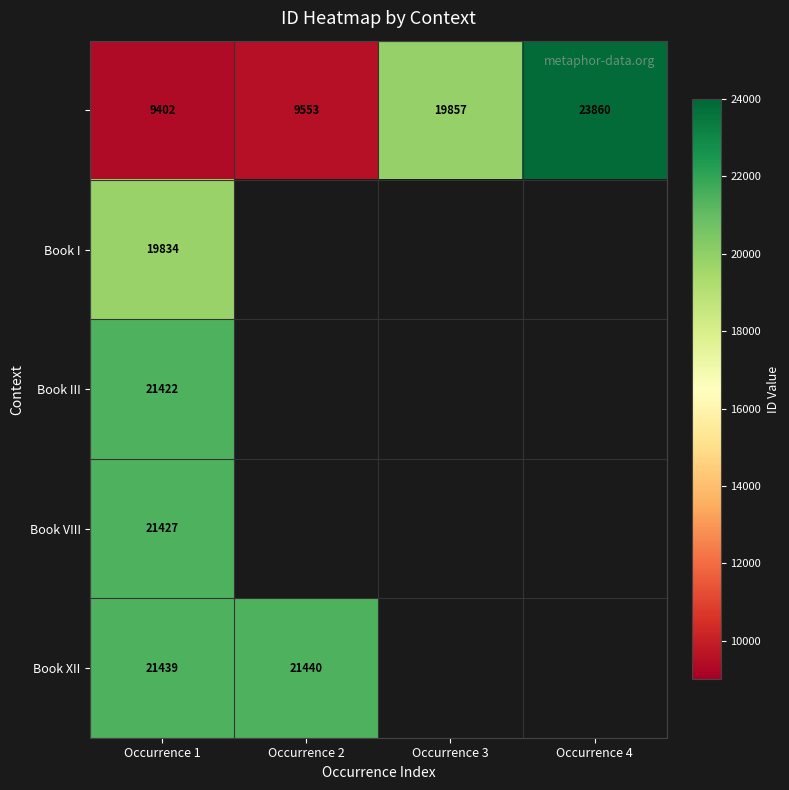

What is the spread (max minus min) of values at Occurrence 1?

12037